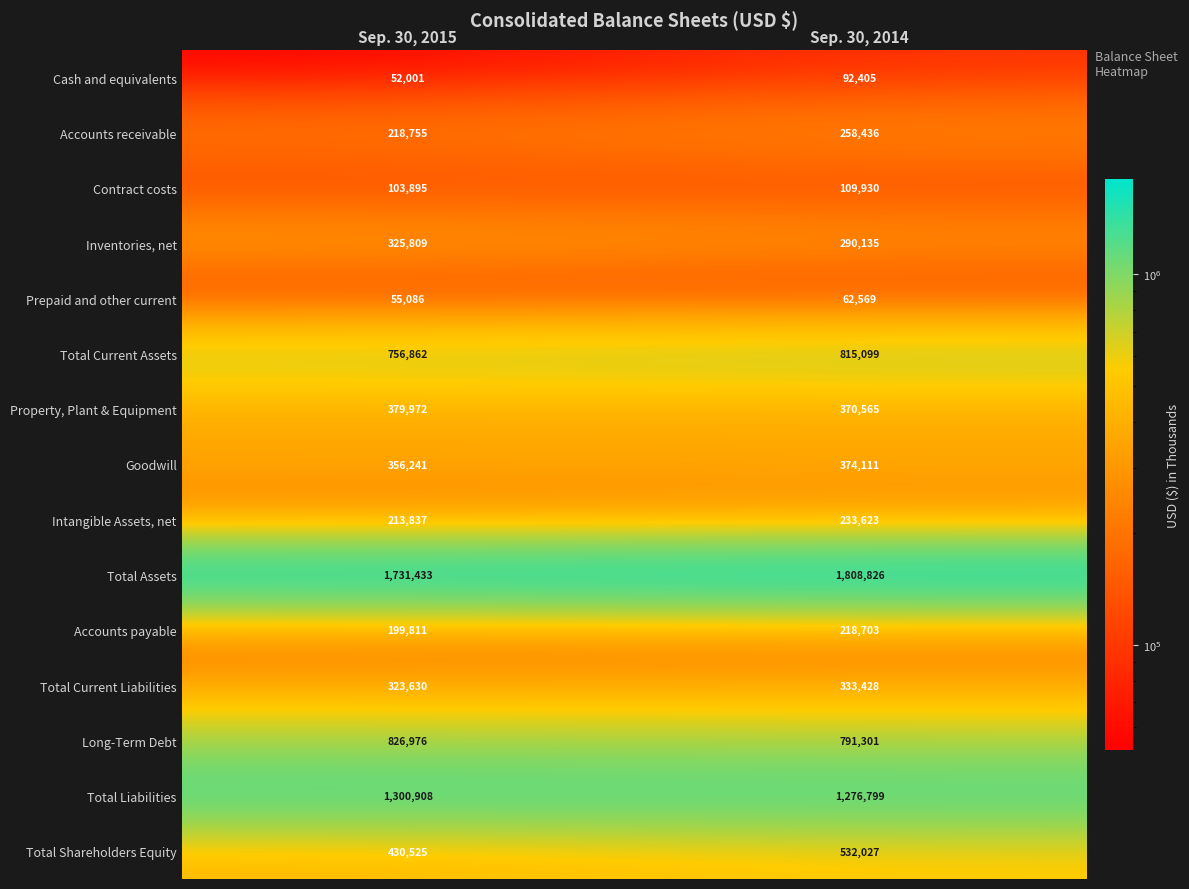

True or false: Total Current Liabilities has a value of 323630 at Sep. 30, 2015.

True